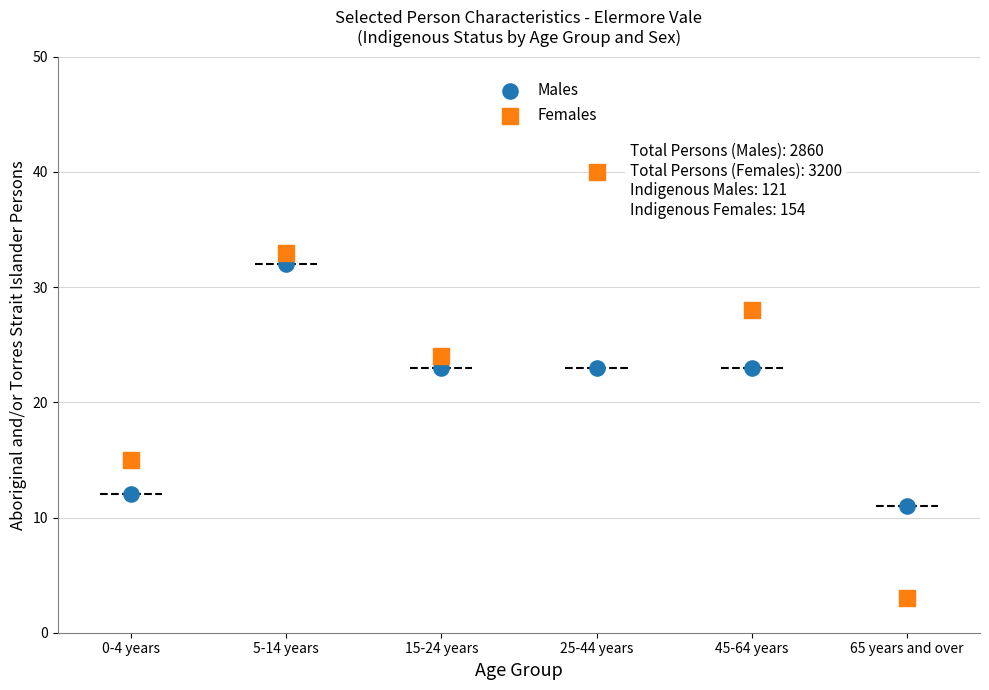

What are all the series names shown in the legend?

Males, Females